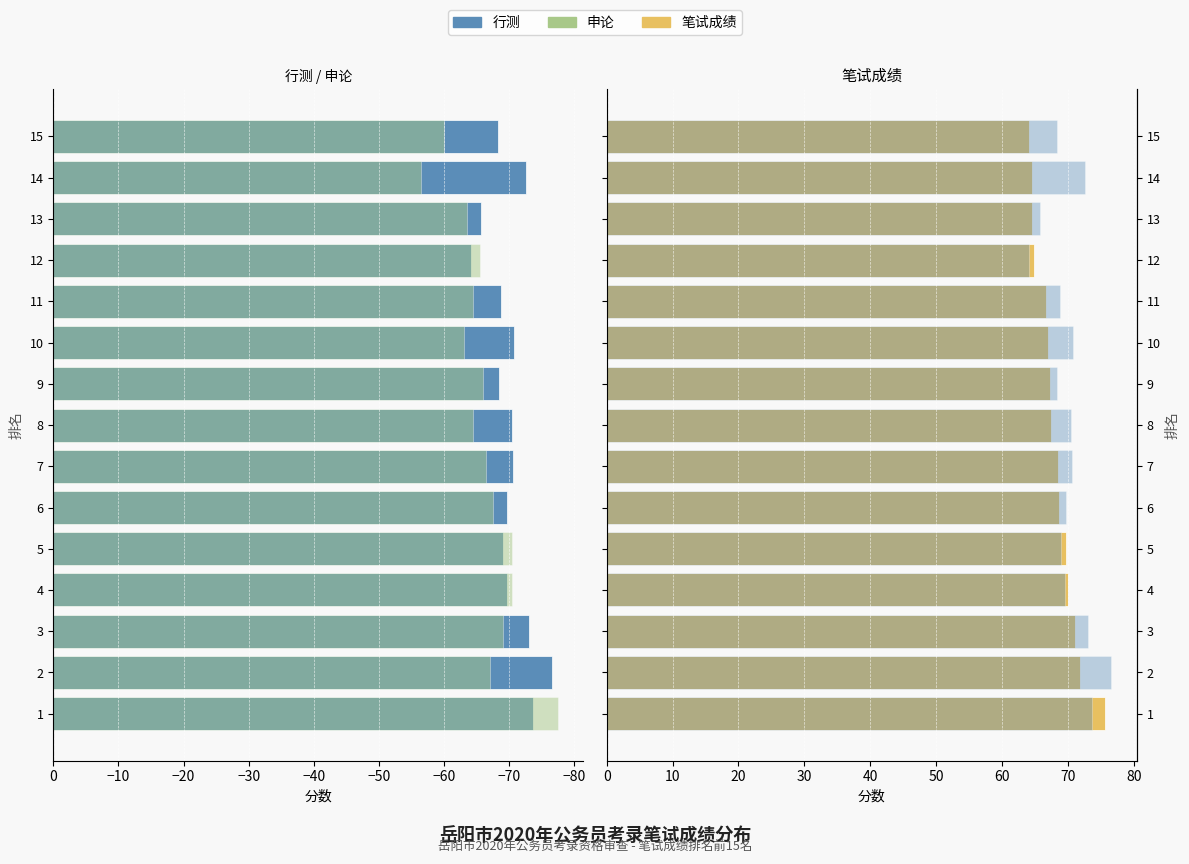

Which series has the largest total across all categories?

行测